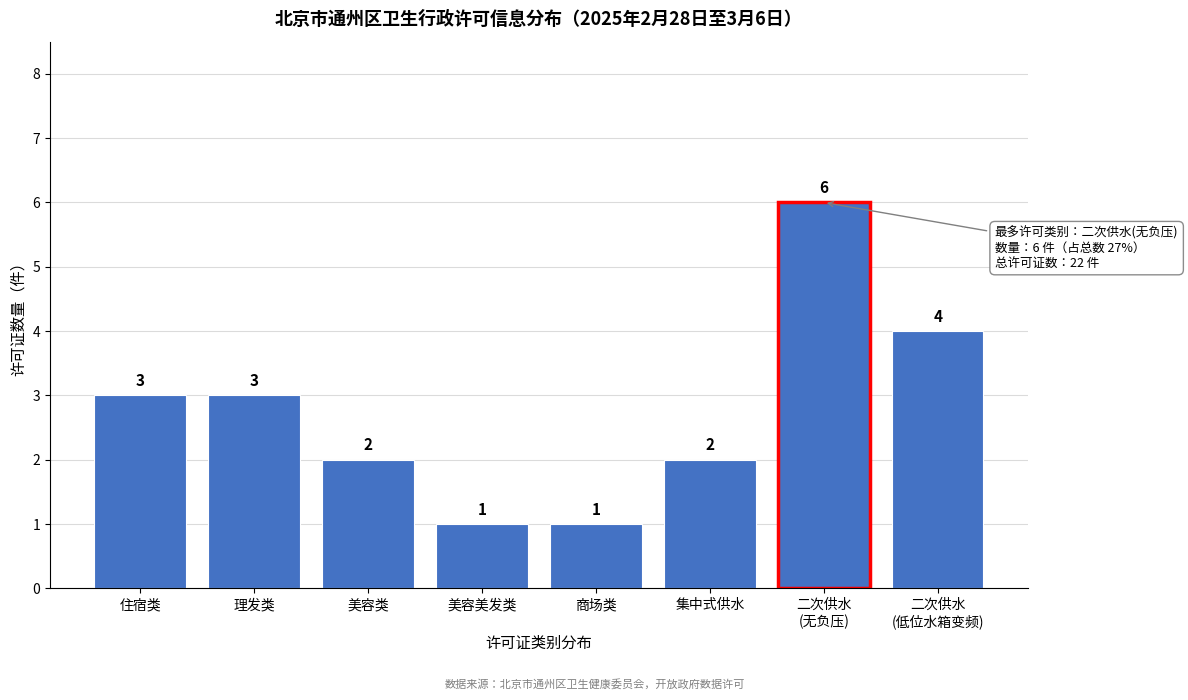

Reading left to right, extract all data points from this chart.

3	3	2	1	1	2	6	4